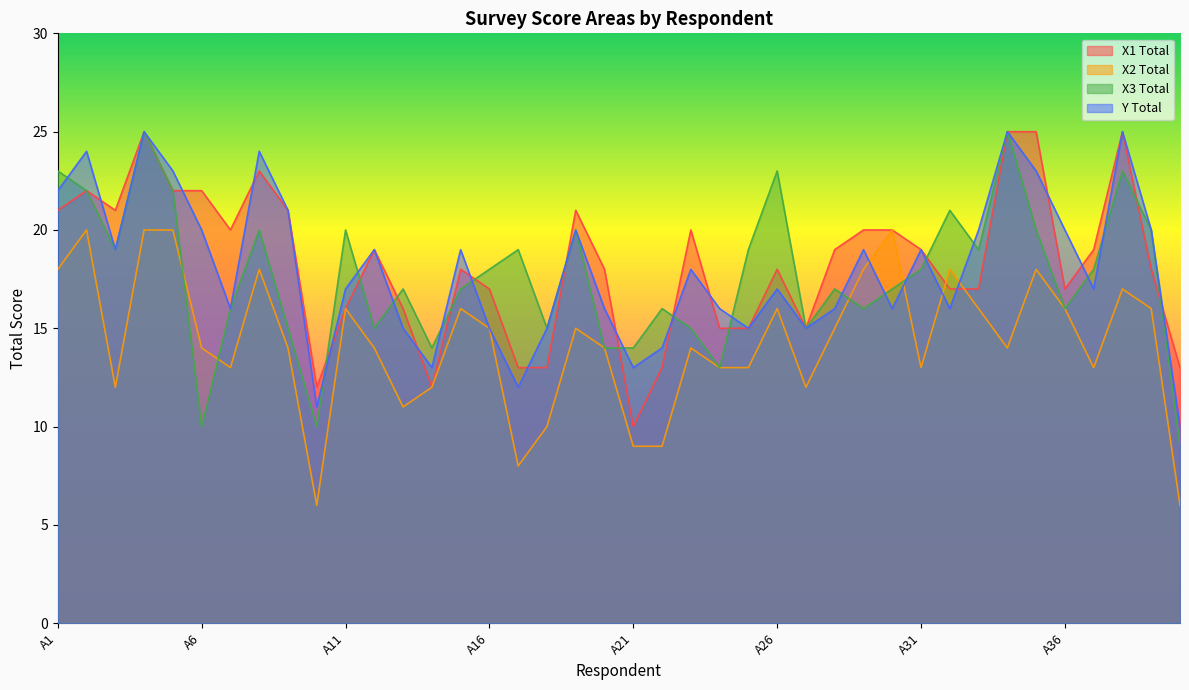

Which series has the widest spread of values?

X3 Total